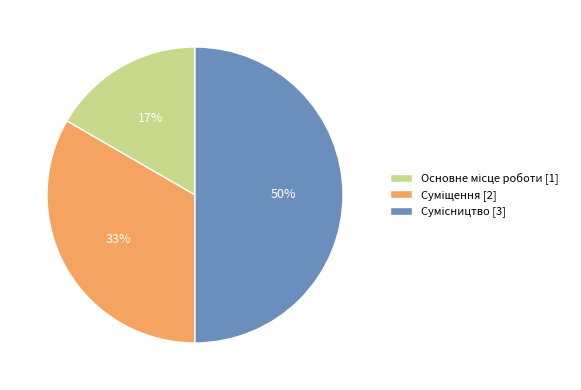

To the nearest percent, what is the difference between the largest and smallest slice percentages?

33%